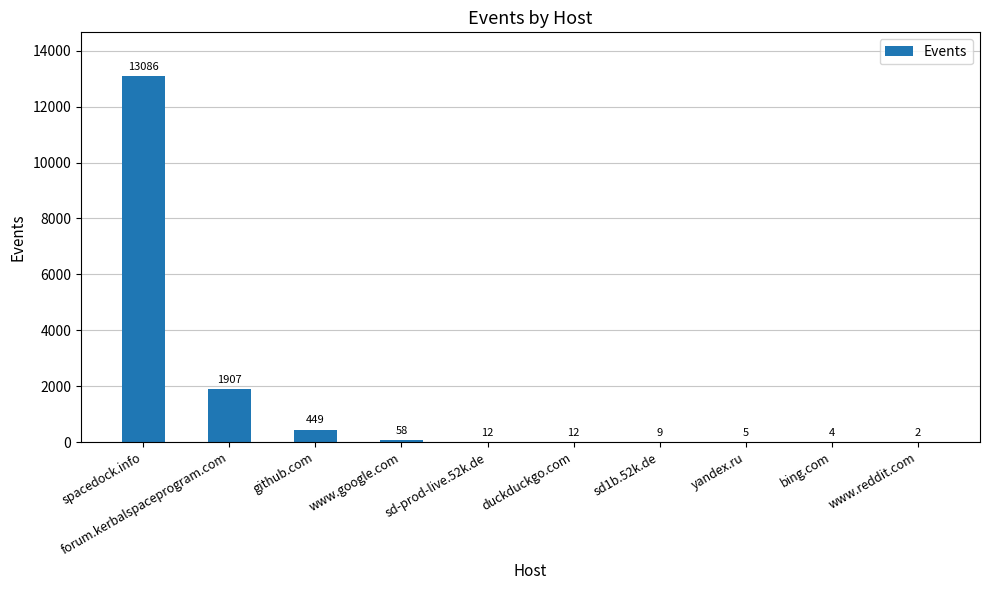

Reading right to left, what are all the values shown in this chart?

www.reddit.com=2	bing.com=4	yandex.ru=5	sd1b.52k.de=9	duckduckgo.com=12	sd-prod-live.52k.de=12	www.google.com=58	github.com=449	forum.kerbalspaceprogram.com=1907	spacedock.info=13086